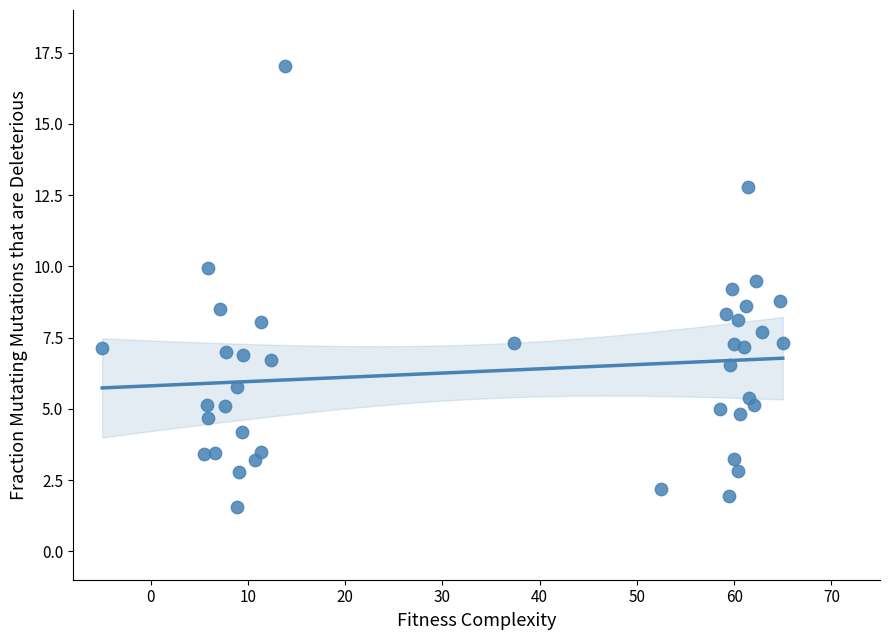

What is the range of X values (max minus min)?

70.0